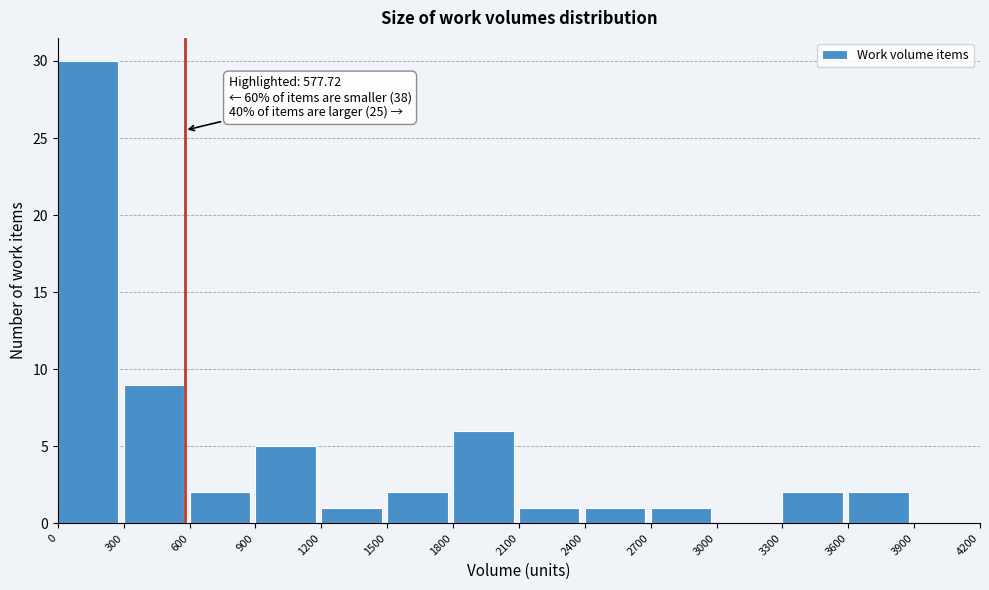

Over which range of the x-axis is the bar tallest?

0 to 300